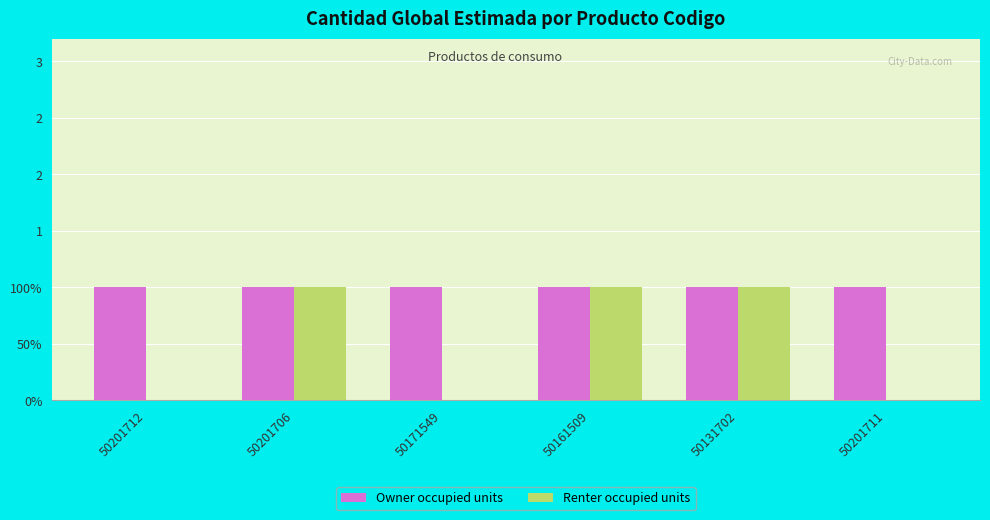

What is the sum of all Renter occupied units values?

3